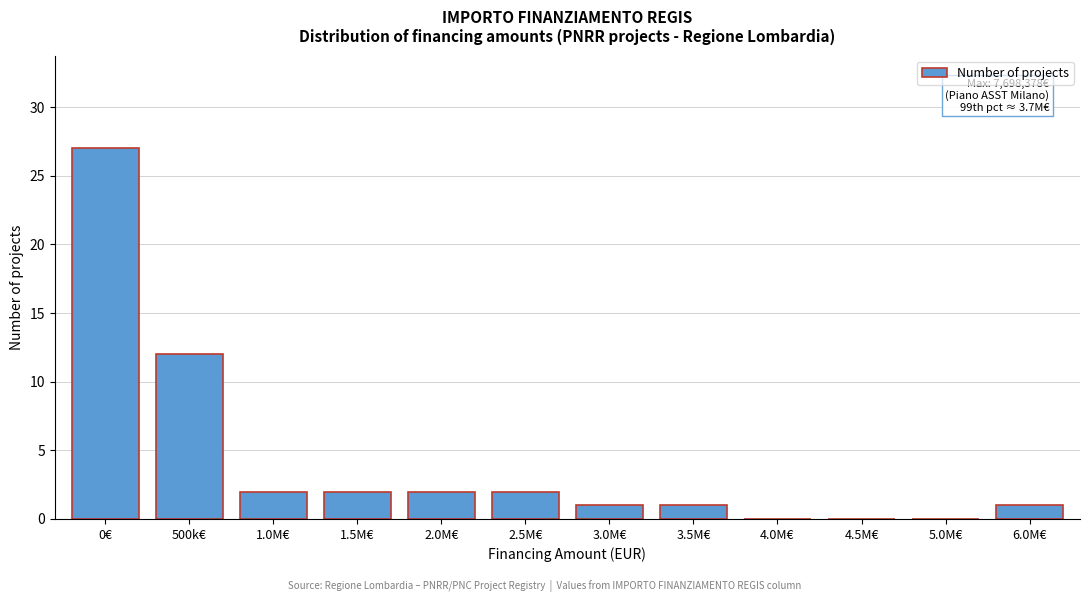

Reading left to right, list all the values displayed in this chart.

0€=27	500k€=12	1.0M€=2	1.5M€=2	2.0M€=2	2.5M€=2	3.0M€=1	3.5M€=1	4.0M€=0	4.5M€=0	5.0M€=0	6.0M€=1